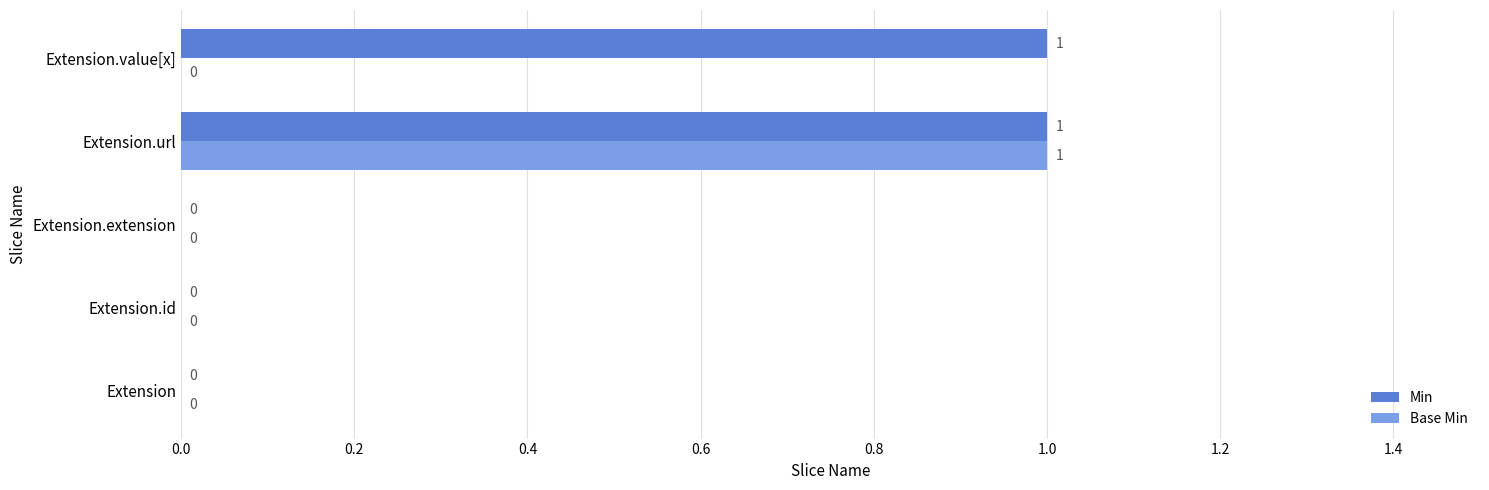

The Base Min series shows 0 at Extension.extension. True or false?

True